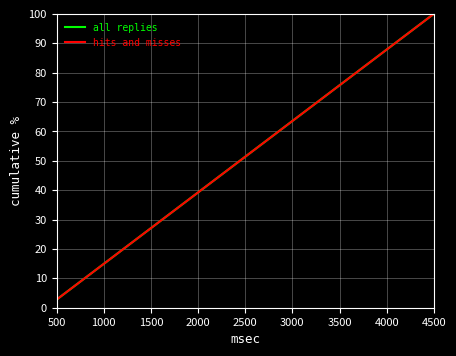

What is the smallest value displayed?

2.8